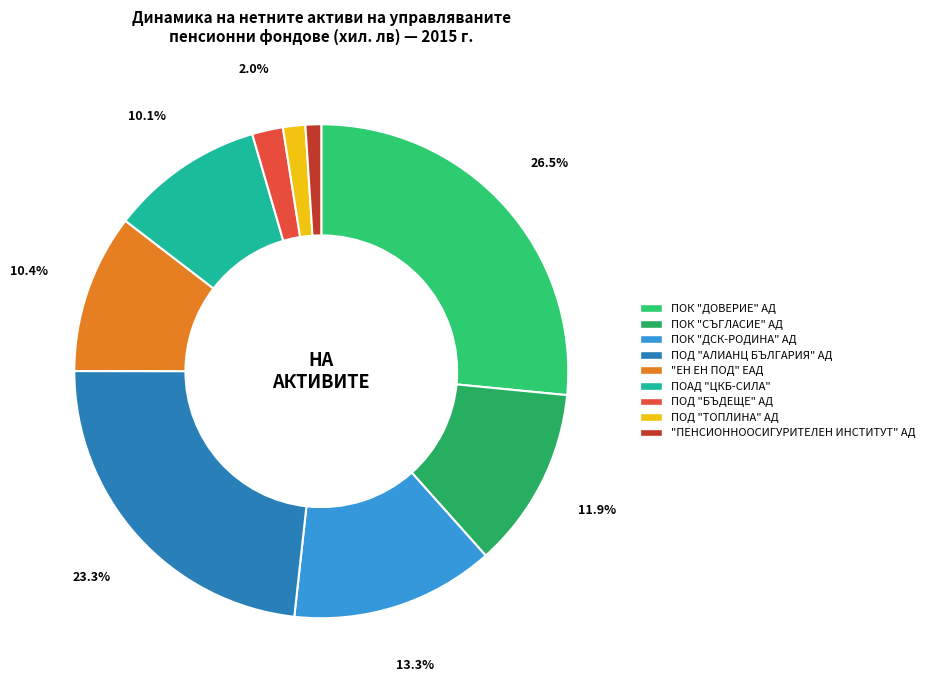

The ПОАД "ЦКБ-СИЛА" slice represents 25% of the pie. True or false?

False